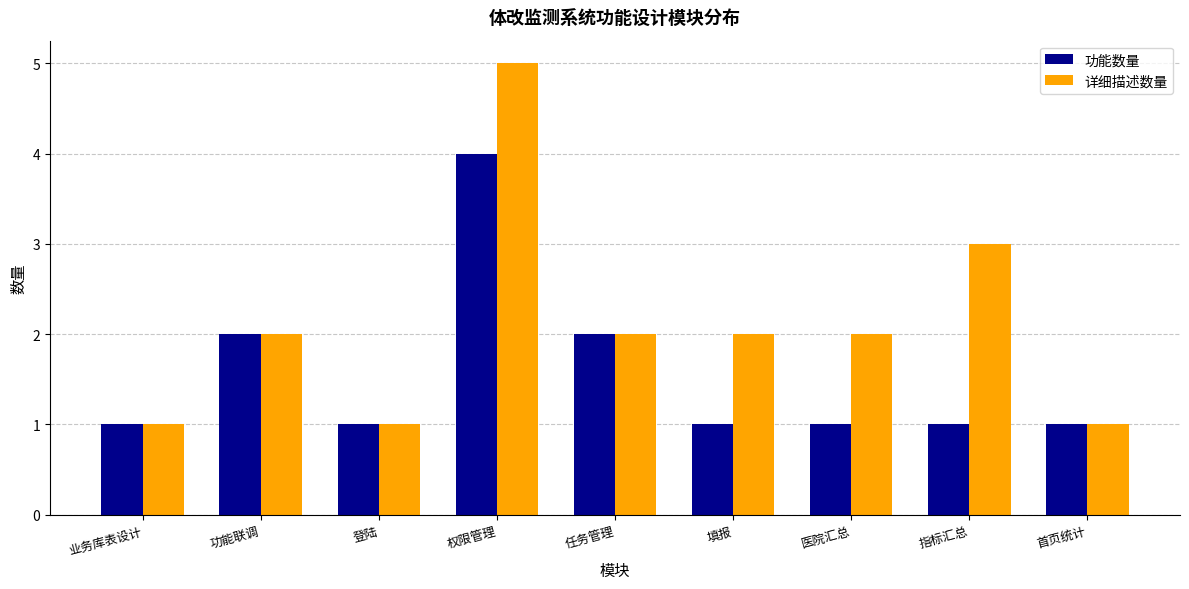

Is it true that 功能数量 equals 1 at 填报?

True